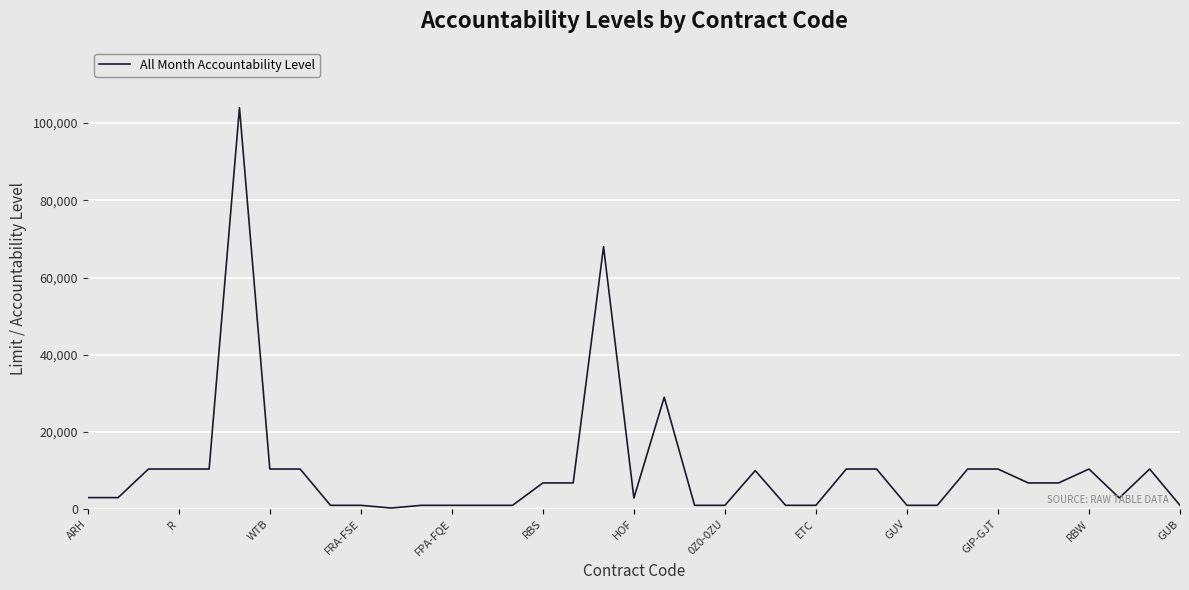

What is the average value?

10208